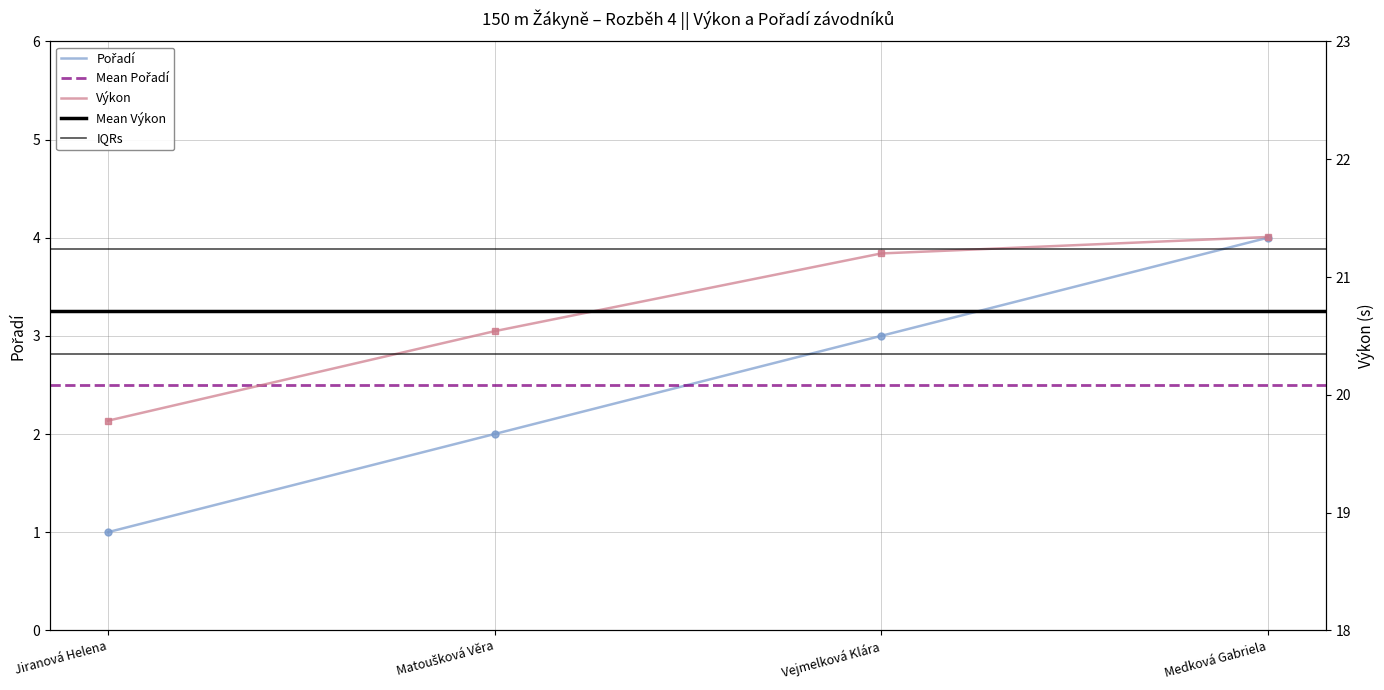

What is the label of the 3rd point from the left?

Vejmelková Klára